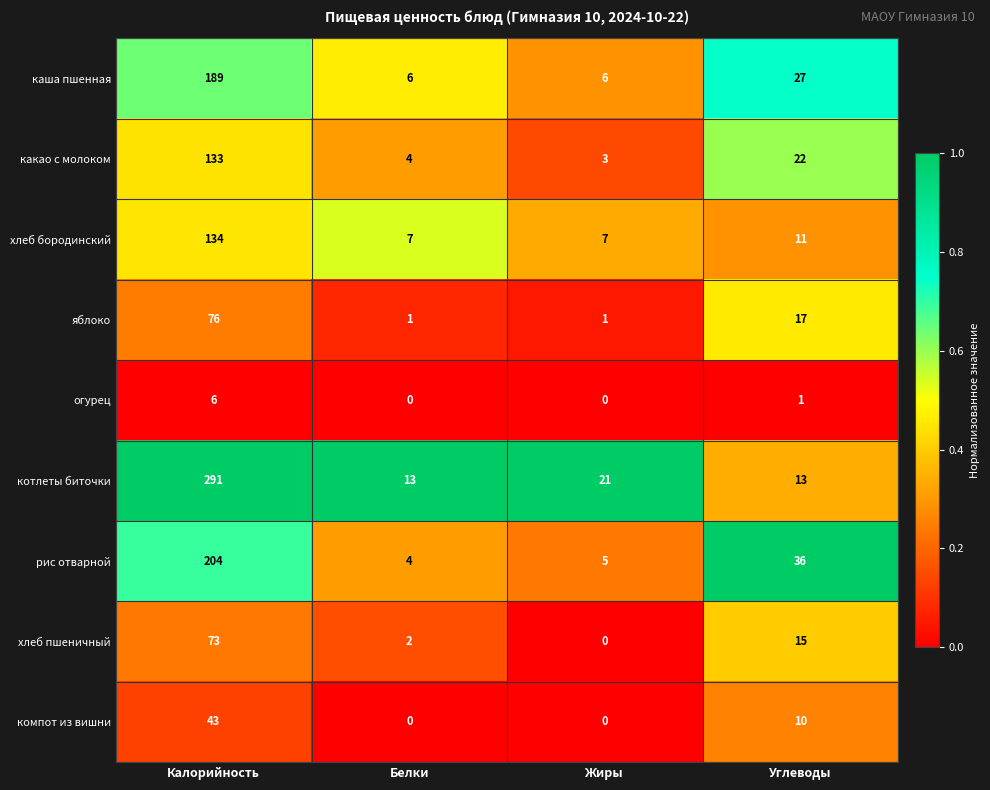

What is the approximate value of каша пшенная at Углеводы, to the nearest 5?

25